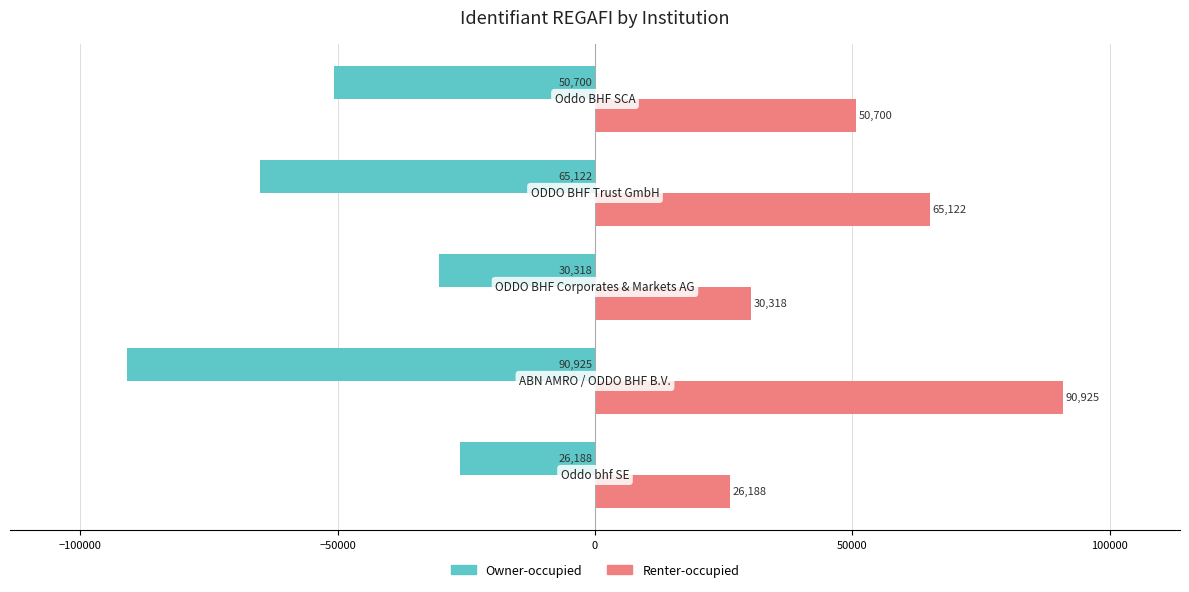

How many categories are shown in the chart?

5